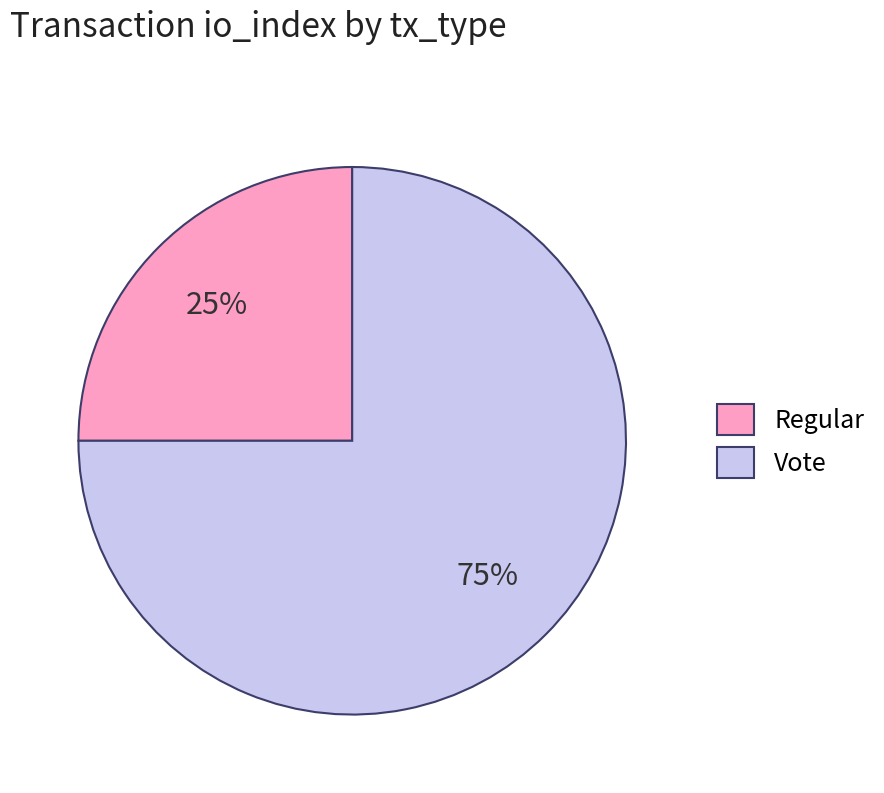

To the nearest percent, what is the combined percentage of Vote and Regular?

100%